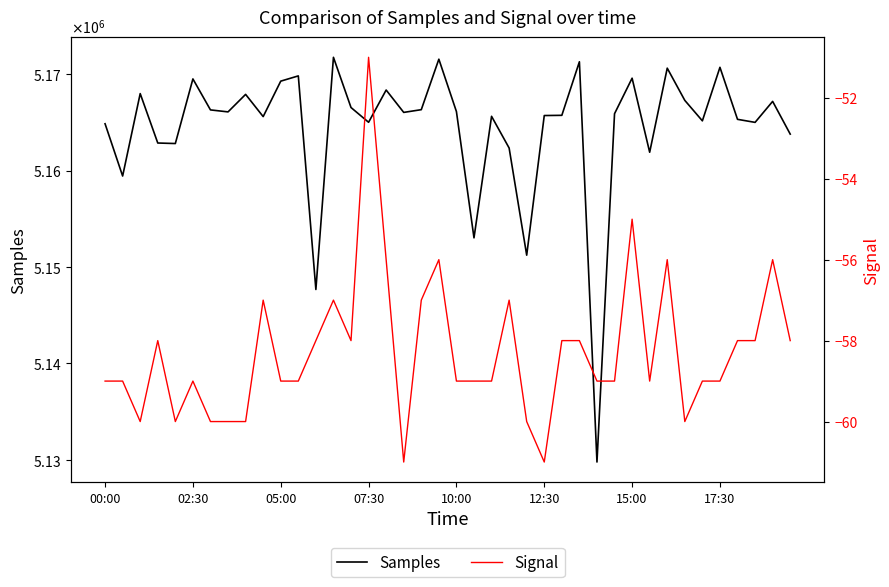

What value does the Samples series have at 10:00?

5162812